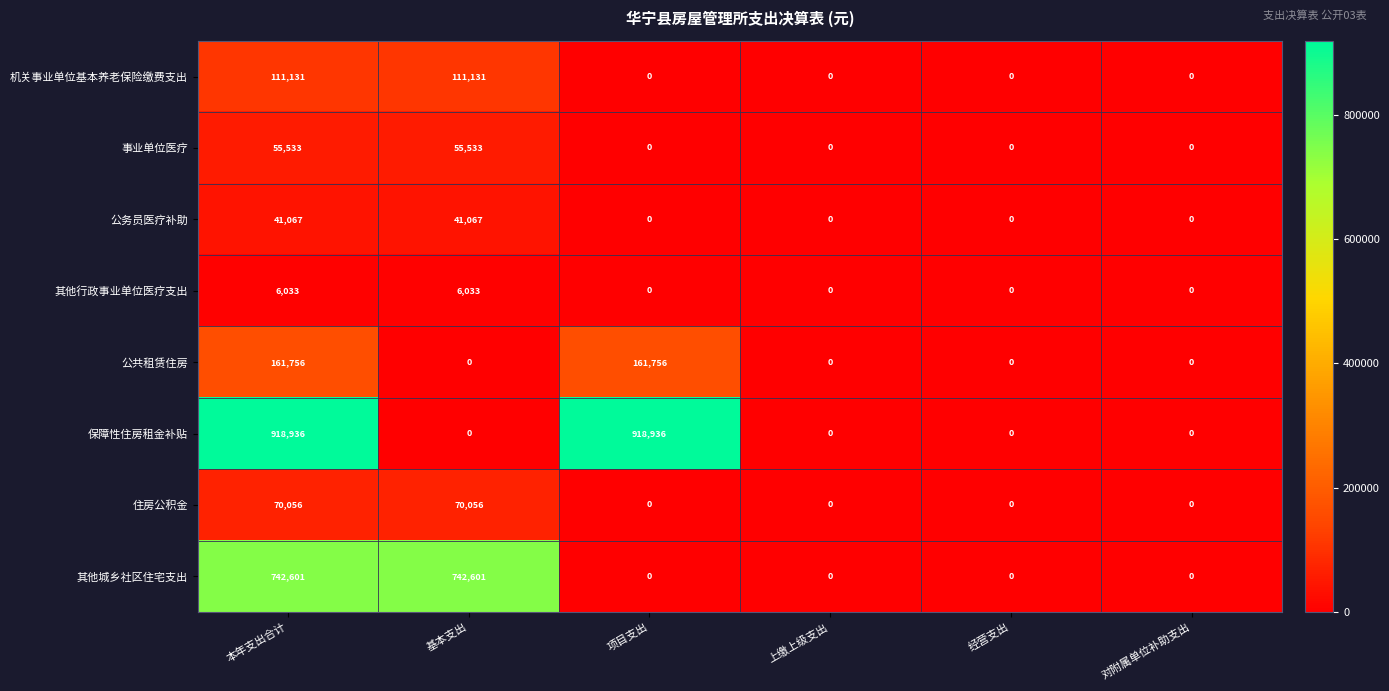

Read the 公共租赁住房 value at 项目支出, to the nearest 50.

161750